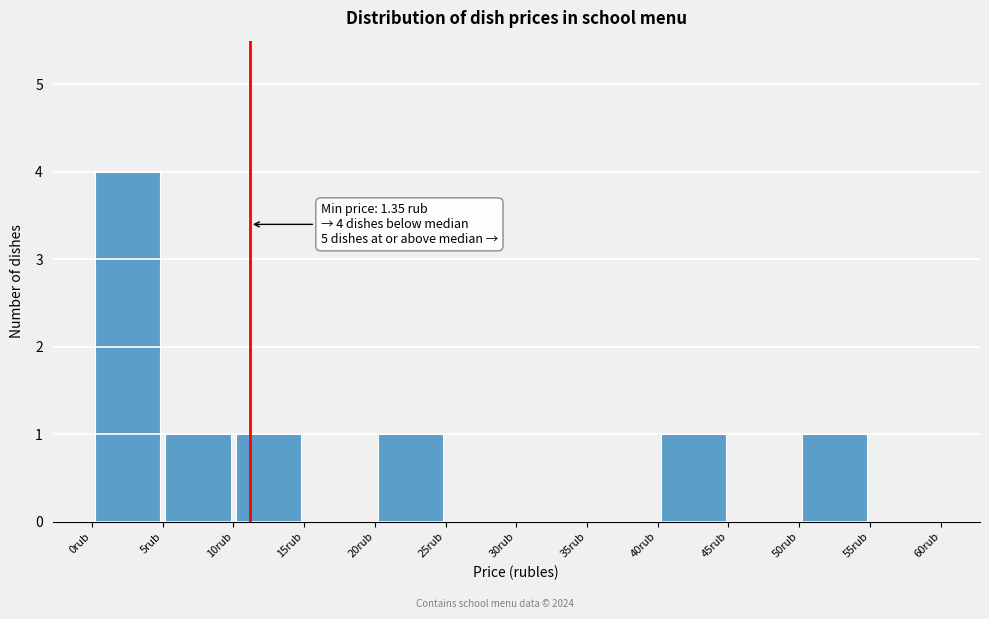

Over which range of the x-axis is the bar tallest?

0 to 5